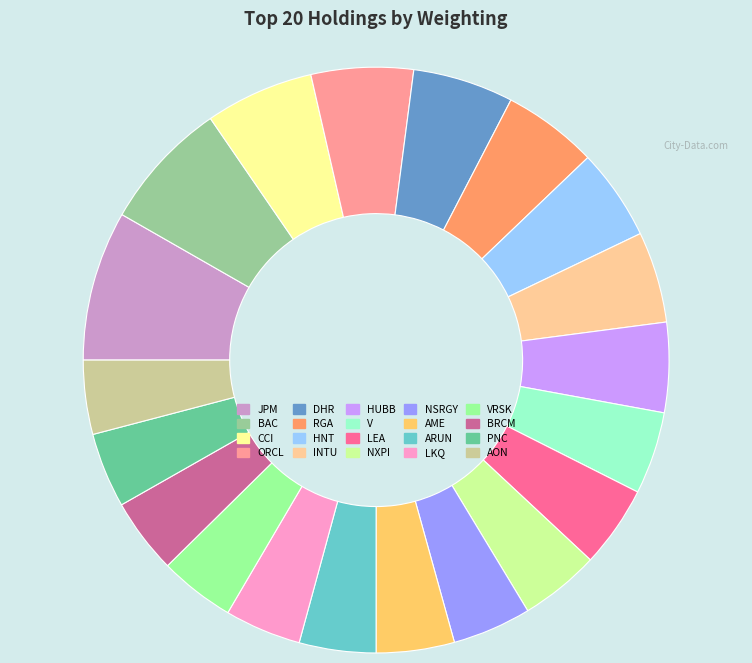

Is there any slice that represents more than half of the pie?

No